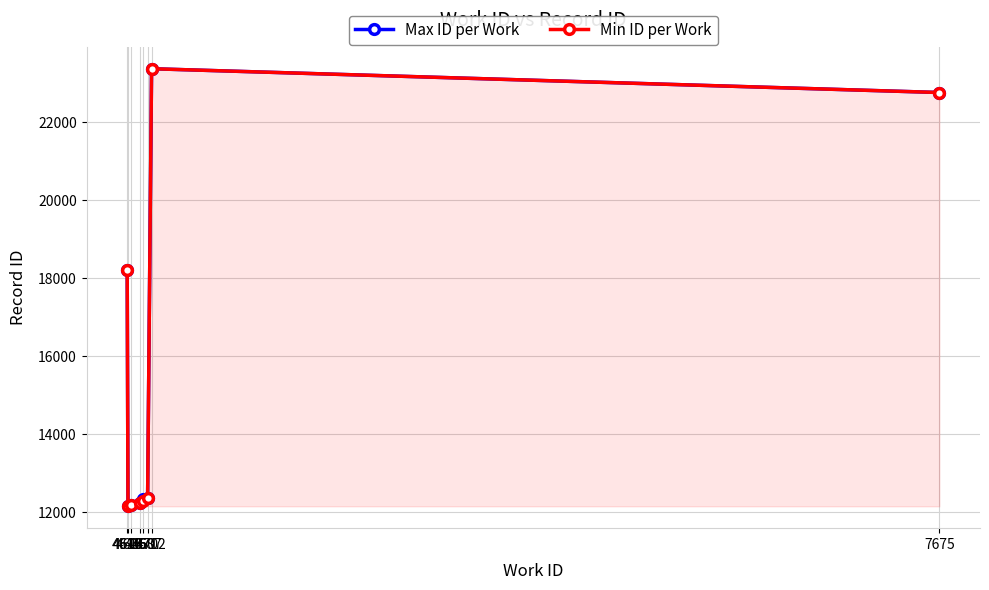

Which series has the largest total across all categories?

Max ID per Work